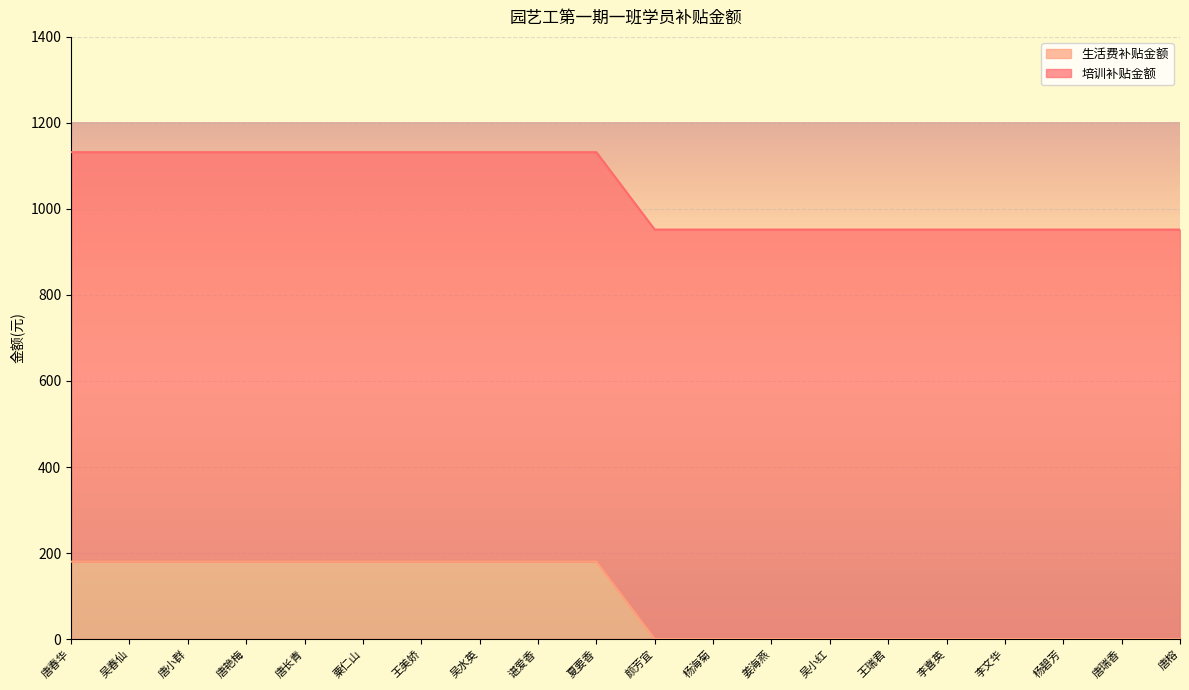

Is it true that the value at 杨碧芳 is 97?

False